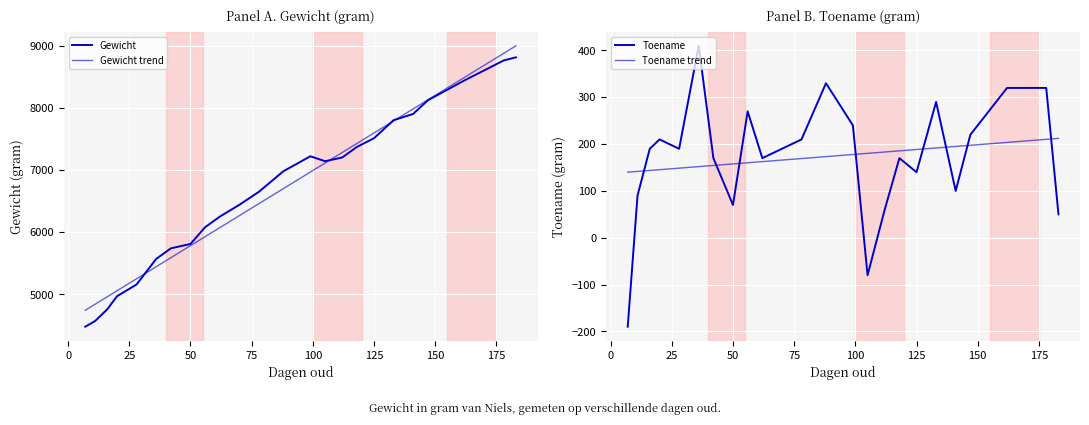

How many data points in Toename trend are less than 173?

12